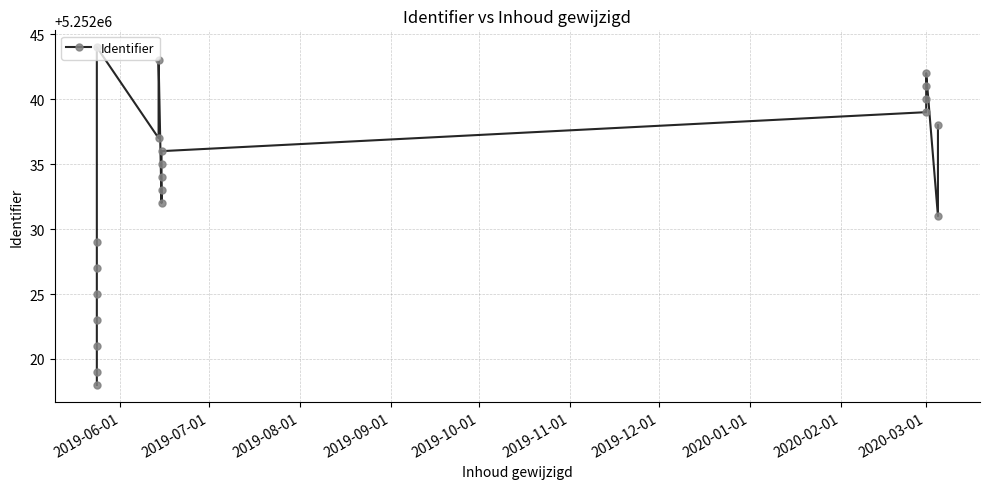

What is the sum of all values?

110292687